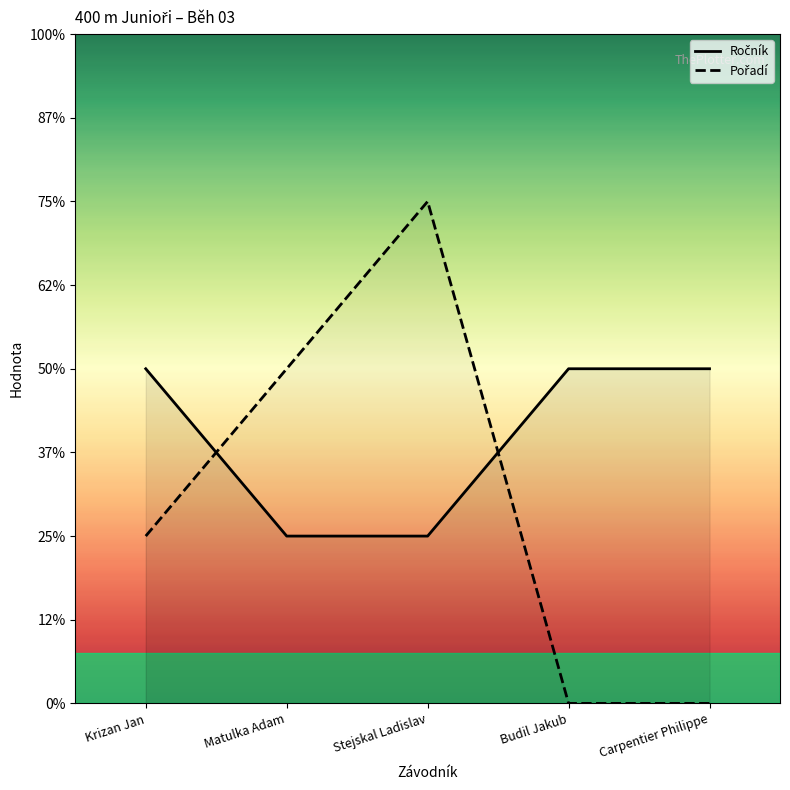

Reading right to left, transcribe all the data shown in this chart.

Ročník: 2	2	1	1	2
Pořadí: 0	0	3	2	1